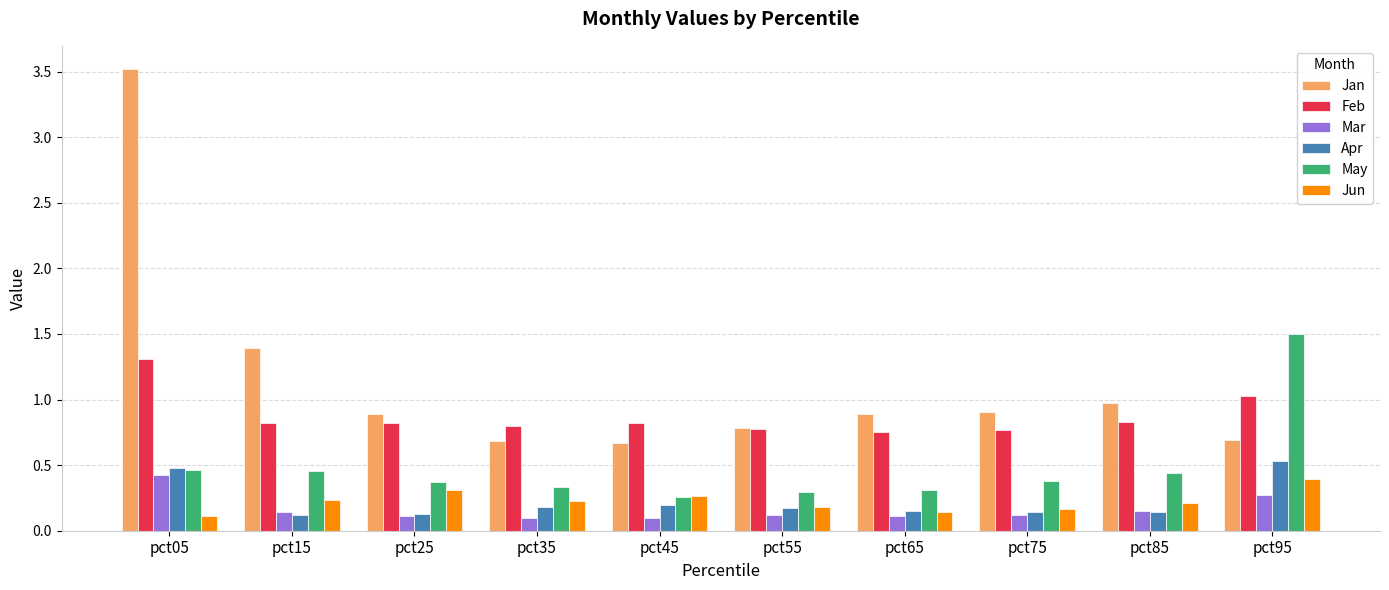

Between pct55 and pct75, which series saw the biggest shift?

Jan